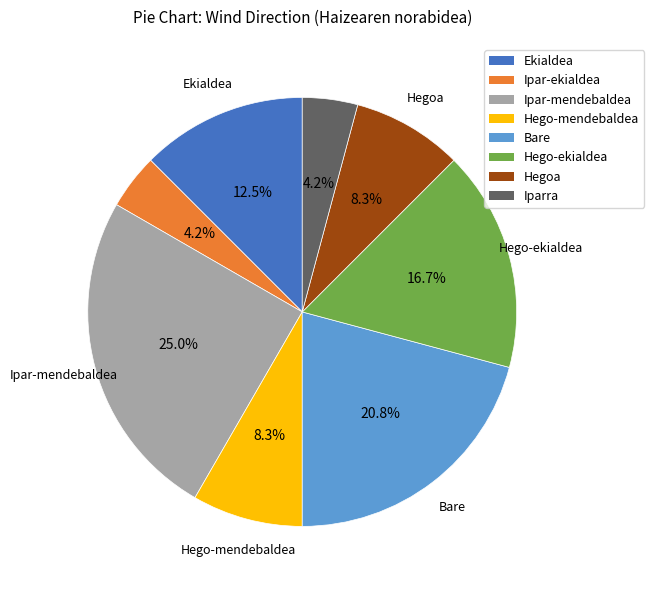

Is it true that Iparra is 14% of the pie?

False